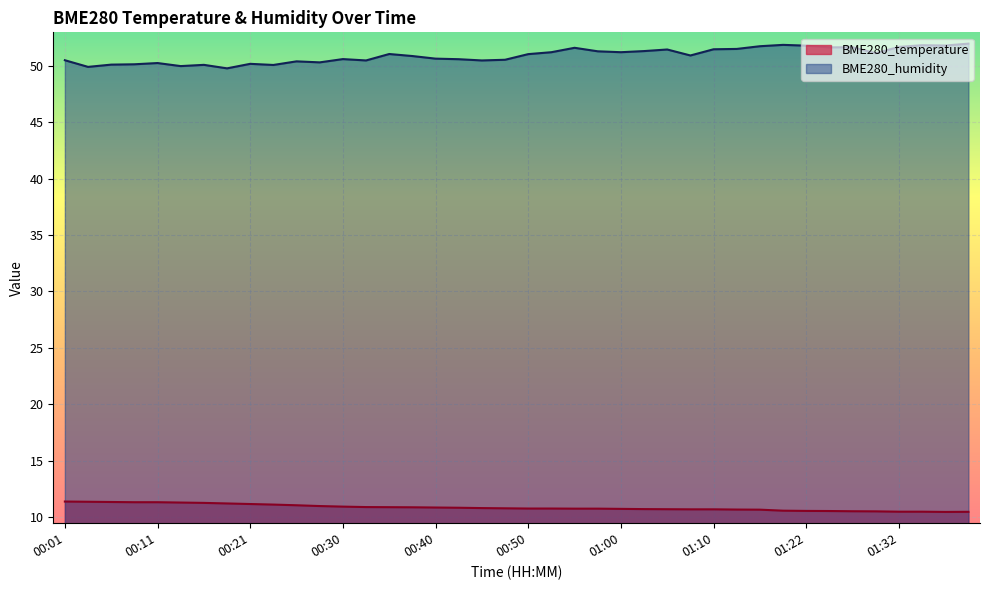

How many lines are shown in the chart?

2